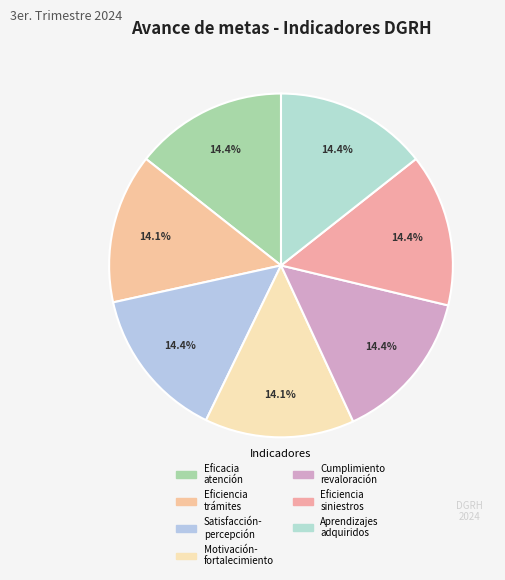

Is there a majority slice in this chart?

No